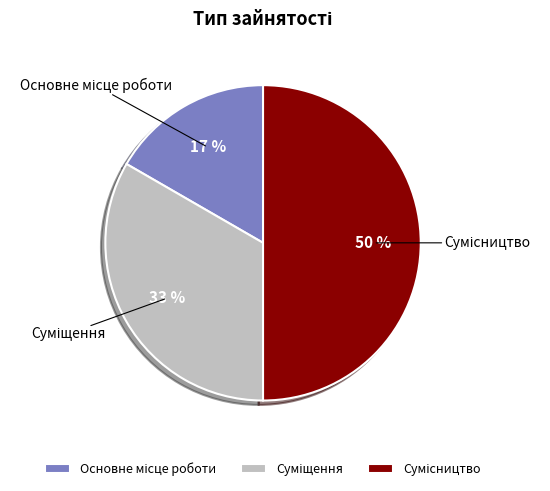

To the nearest percent, what is the average slice percentage?

33%